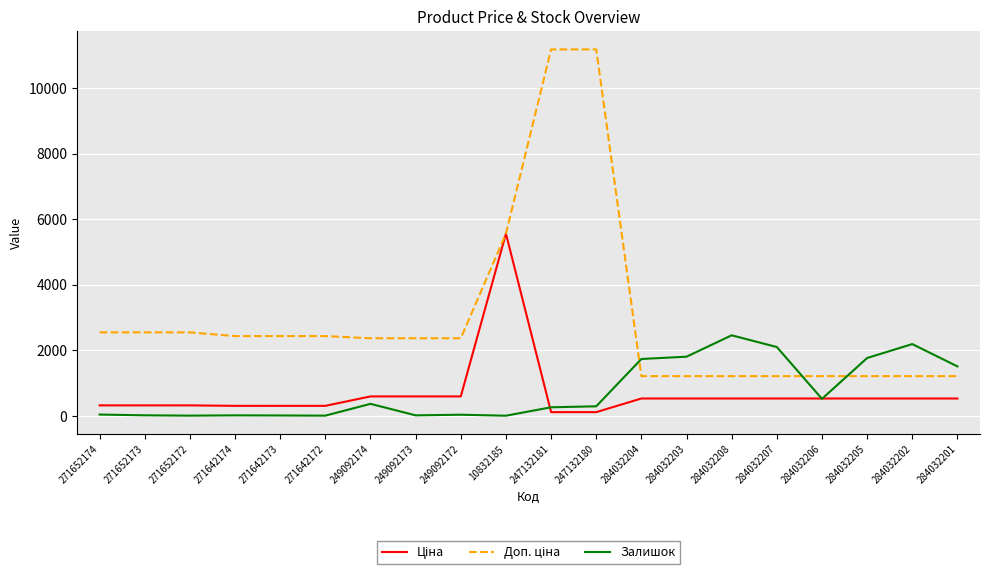

The Залишок series shows 2189.0 at 284032202. True or false?

True